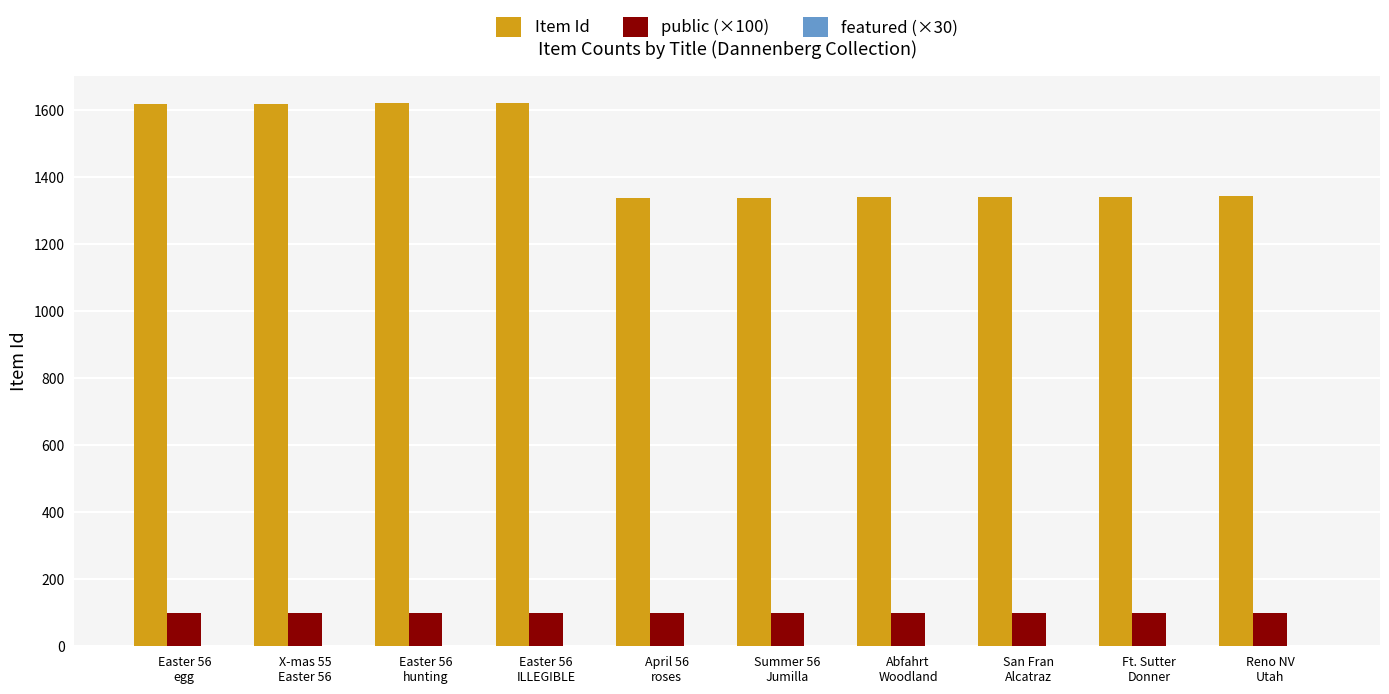

Rank the series by their maximum value, from lowest to highest.

public (×100), Item Id